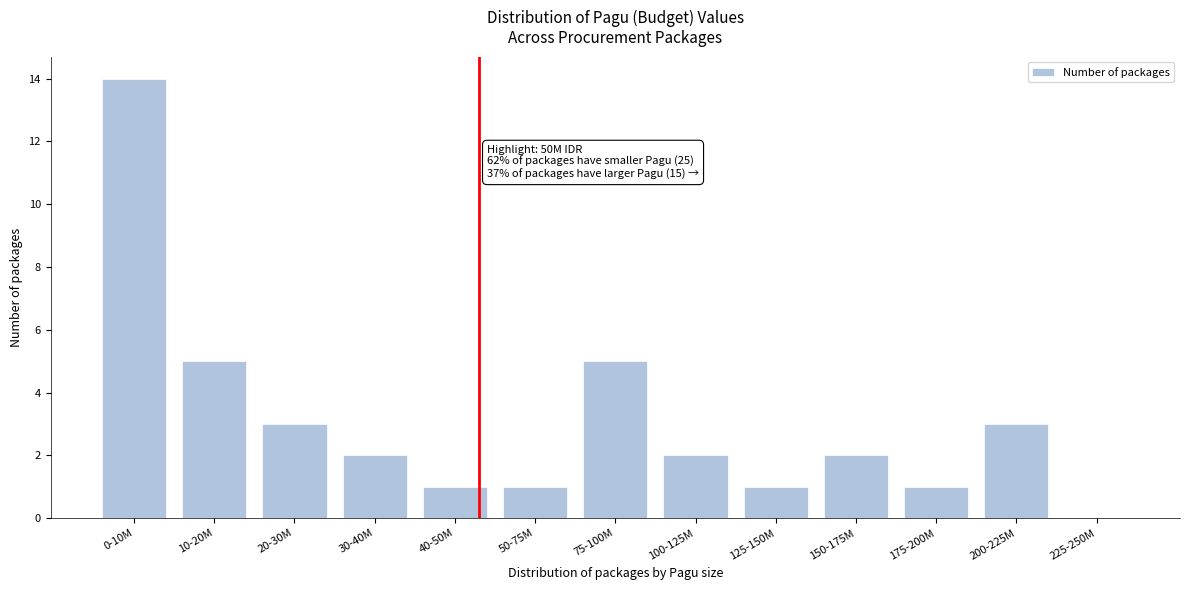

Reading left to right, list all the values displayed in this chart.

0-10M=14	10-20M=5	20-30M=3	30-40M=2	40-50M=1	50-75M=1	75-100M=5	100-125M=2	125-150M=1	150-175M=2	175-200M=1	200-225M=3	225-250M=0